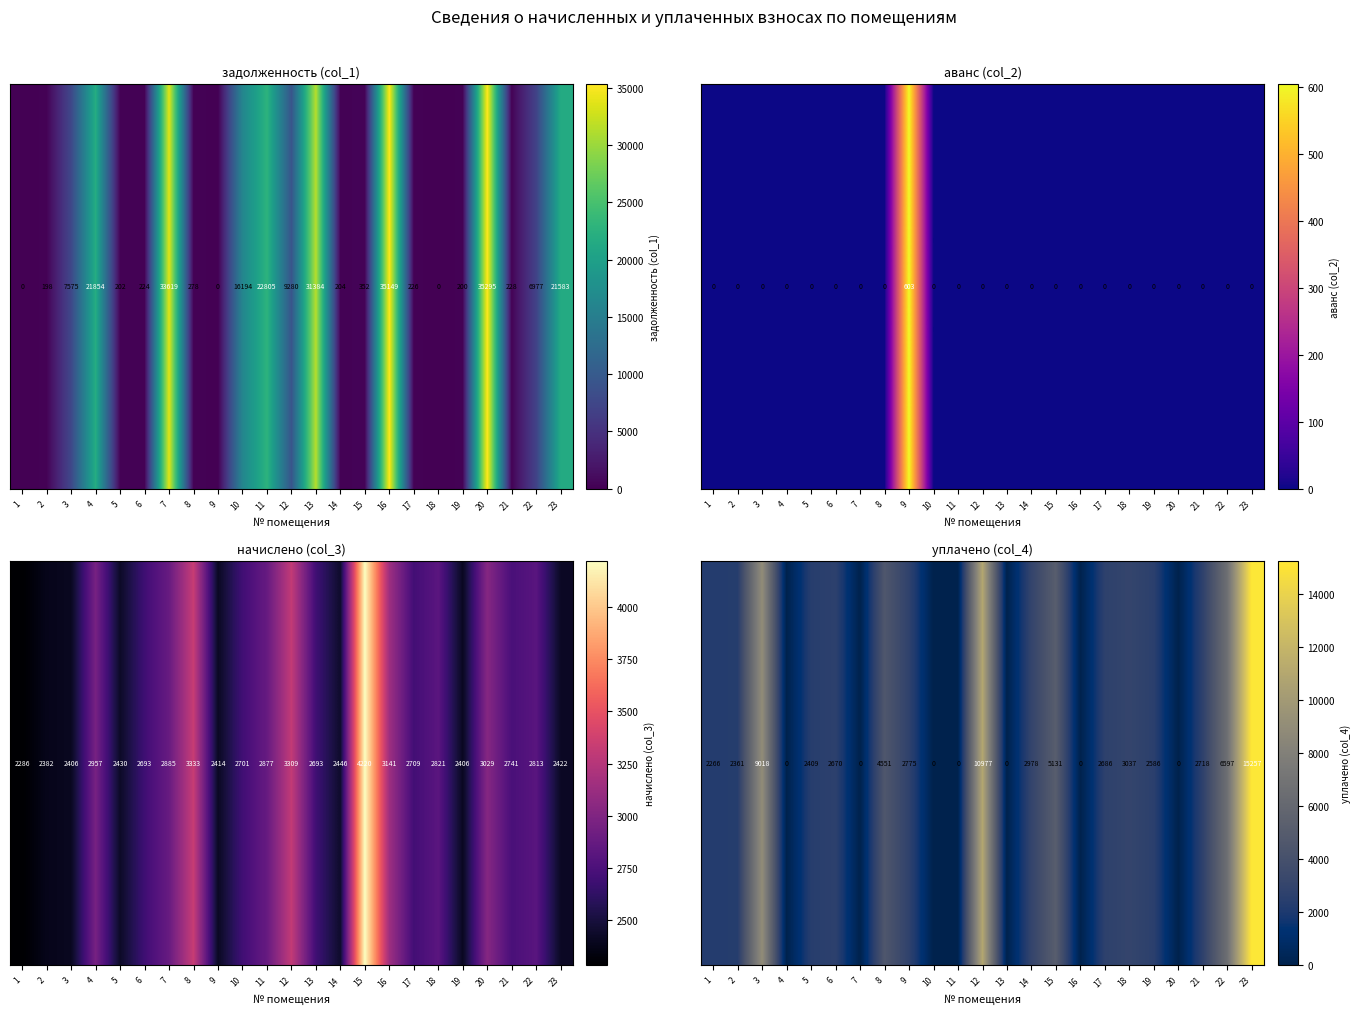

Between 8 and 23, which is larger?

23